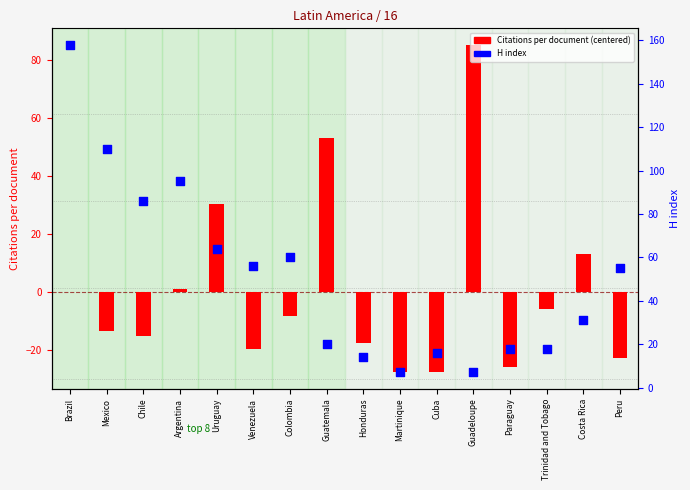

At which category is the sum across all series the highest?

Brazil